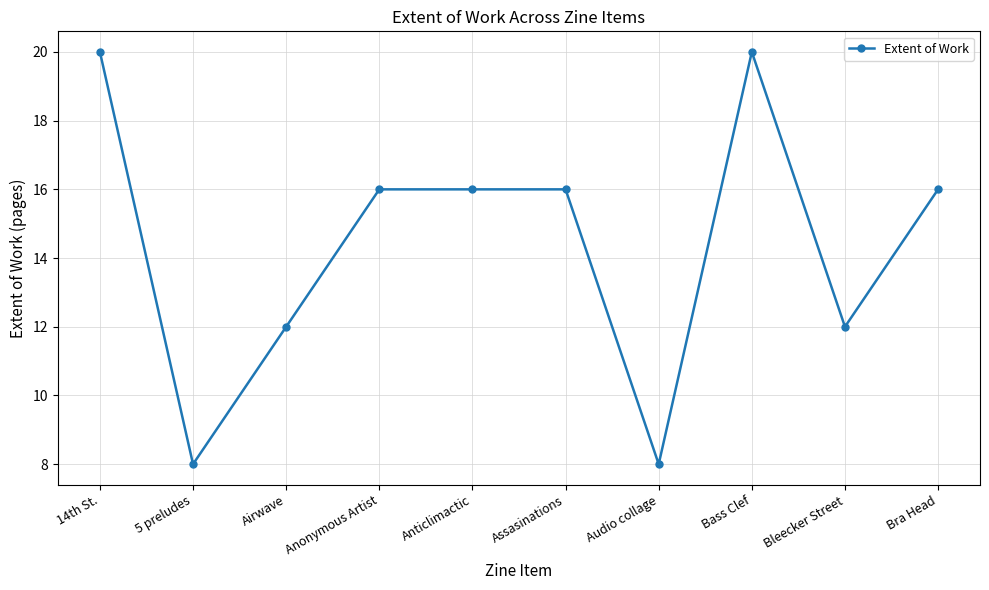

What is the greatest value displayed?

20